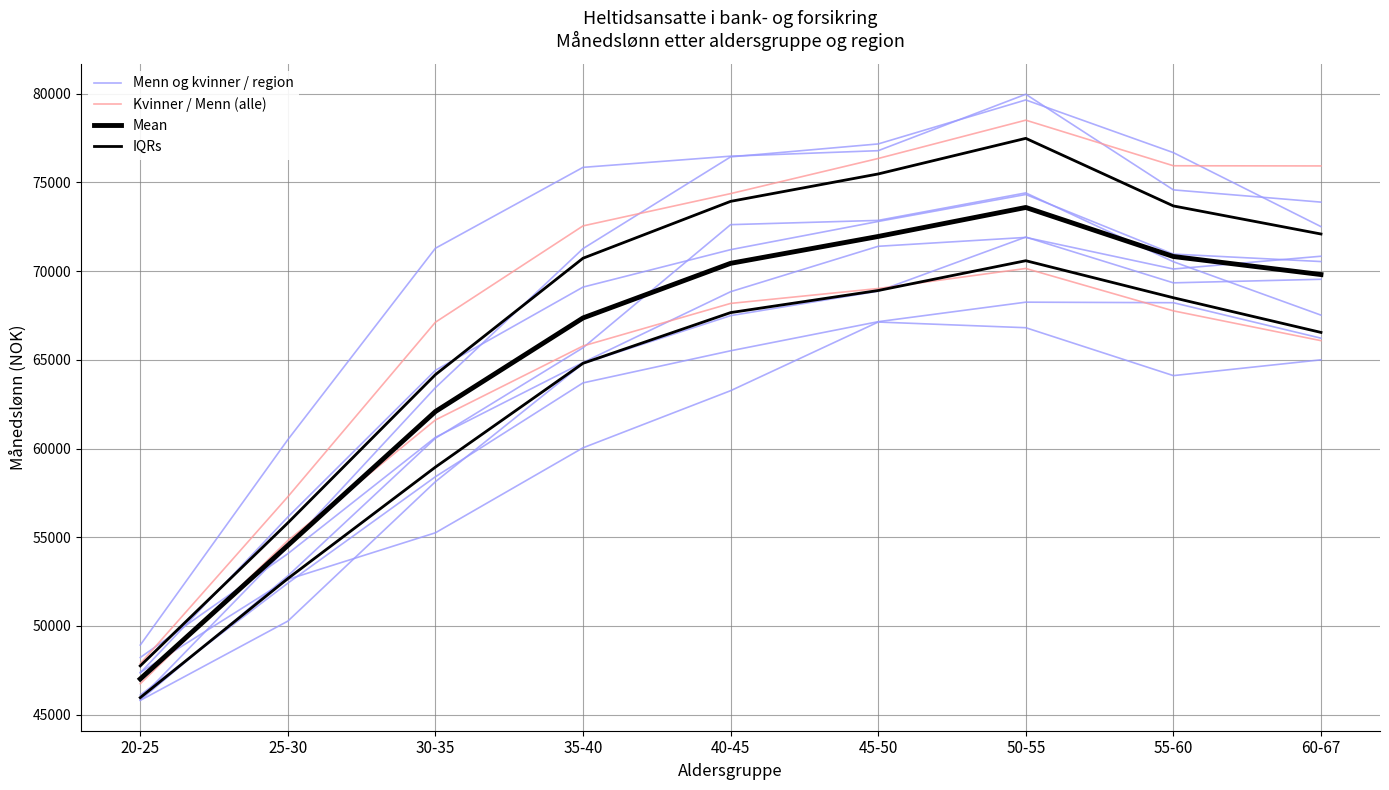

Is the value of IQRs at 30-35 greater than the value of Menn og kvinner / region at 20-25?

Yes